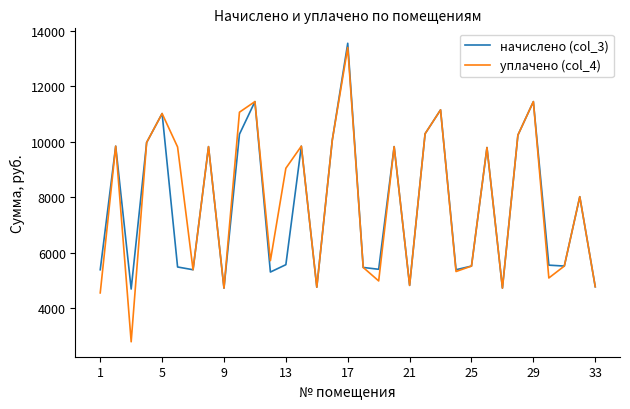

At how many categories does at least one series exceed 11359?

3